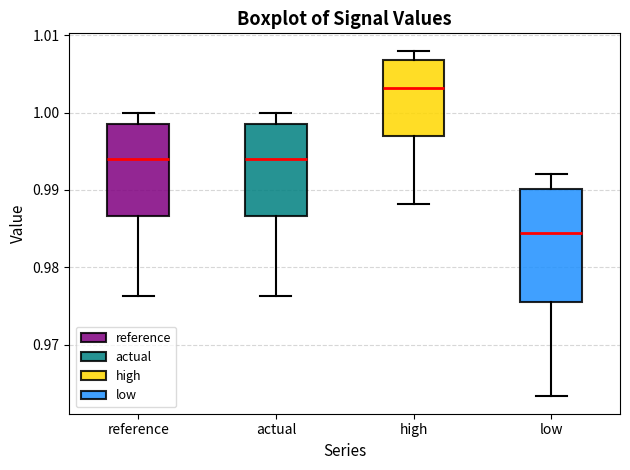

Reading left to right, transcribe this box plot: for each box, give where its median line is, the range the box spans, and where its two whiskers end, as read against the y-axis. The values are not printed on the chart, so give them approximately, as read against the axis.

reference: median 0.994, box 0.987 to 0.999, whiskers 0.976 to 1.000
actual: median 0.994, box 0.987 to 0.999, whiskers 0.976 to 1.000
high: median 1.003, box 0.997 to 1.007, whiskers 0.988 to 1.008
low: median 0.984, box 0.975 to 0.990, whiskers 0.963 to 0.992